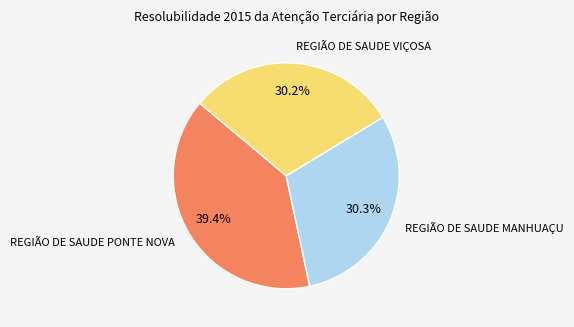

Between REGIÃO DE SAUDE PONTE NOVA and REGIÃO DE SAUDE MANHUAÇU, which is larger?

REGIÃO DE SAUDE PONTE NOVA